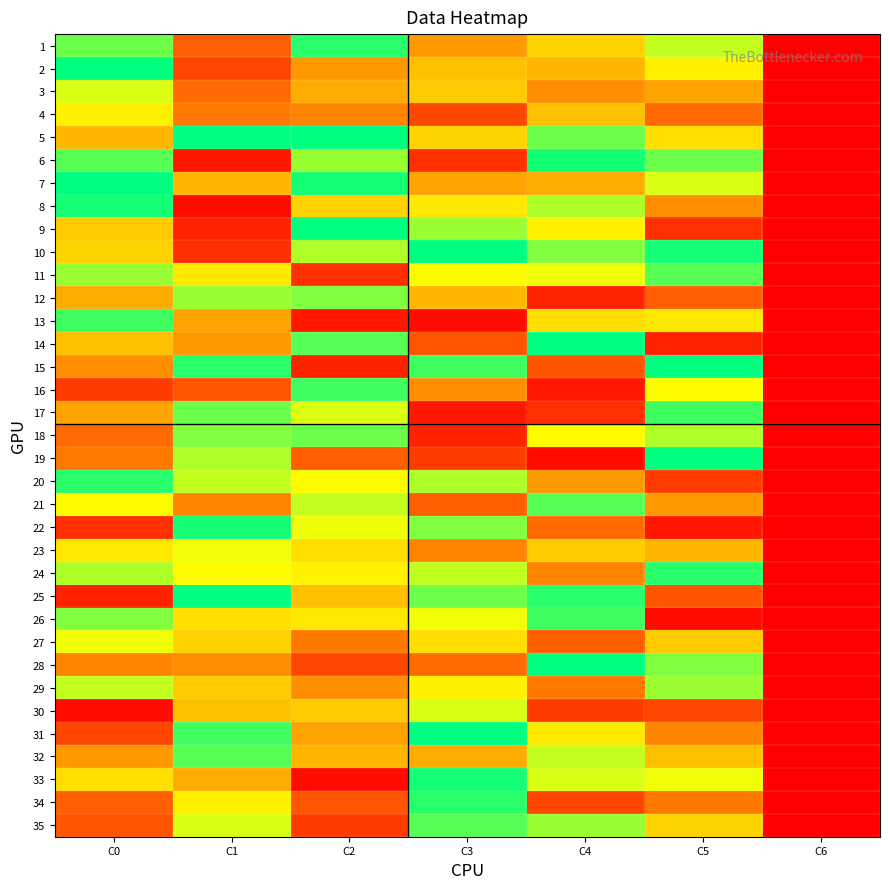

What is the total value across all series at C0?

666.5